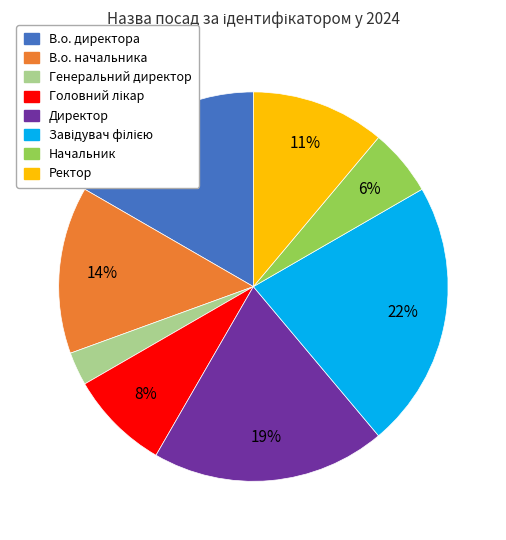

Combined, do В.о. начальника and Ректор account for over 50%?

No